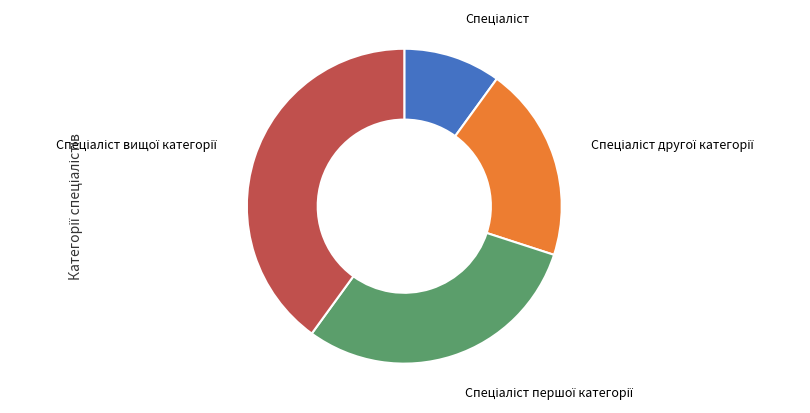

Is there a majority slice in this chart?

No